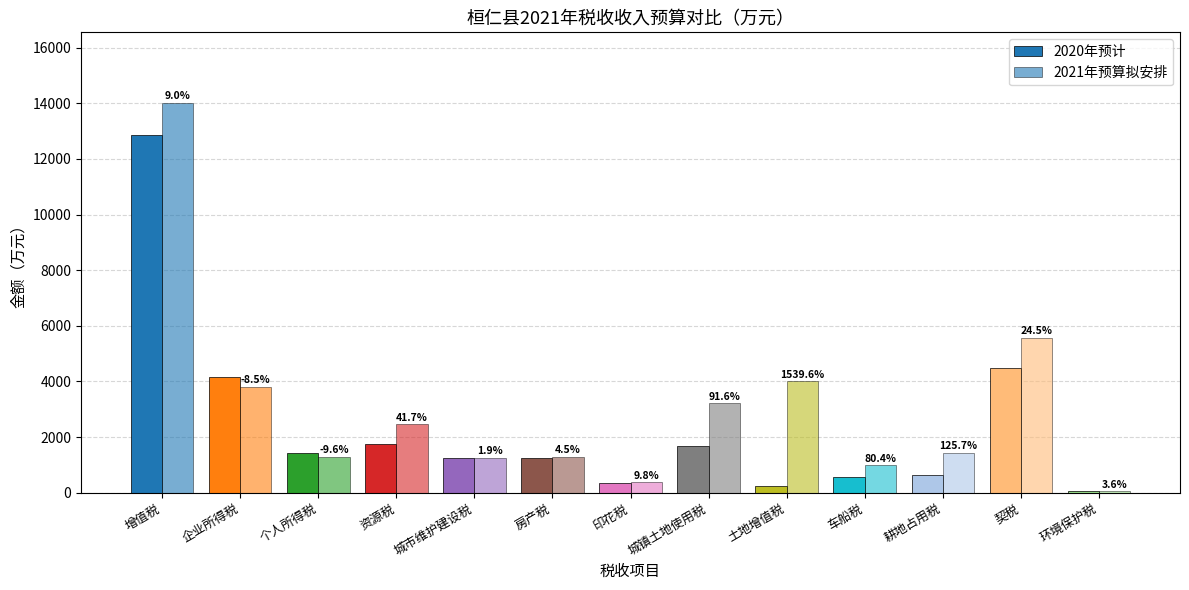

Reading left to right, what are all the values shown in this chart?

2020年预计: 增值税=12870	企业所得税=4159	个人所得税=1438	资源税=1738	城市维护建设税=1231	房产税=1244	印花税=346	城镇土地使用税=1676	土地增值税=245	车船税=551	耕地占用税=637	契税=4478	环境保护税=55
2021年预算拟安排: 增值税=14028	企业所得税=3806	个人所得税=1300	资源税=2463	城市维护建设税=1255	房产税=1300	印花税=380	城镇土地使用税=3211	土地增值税=4017	车船税=994	耕地占用税=1438	契税=5573	环境保护税=57